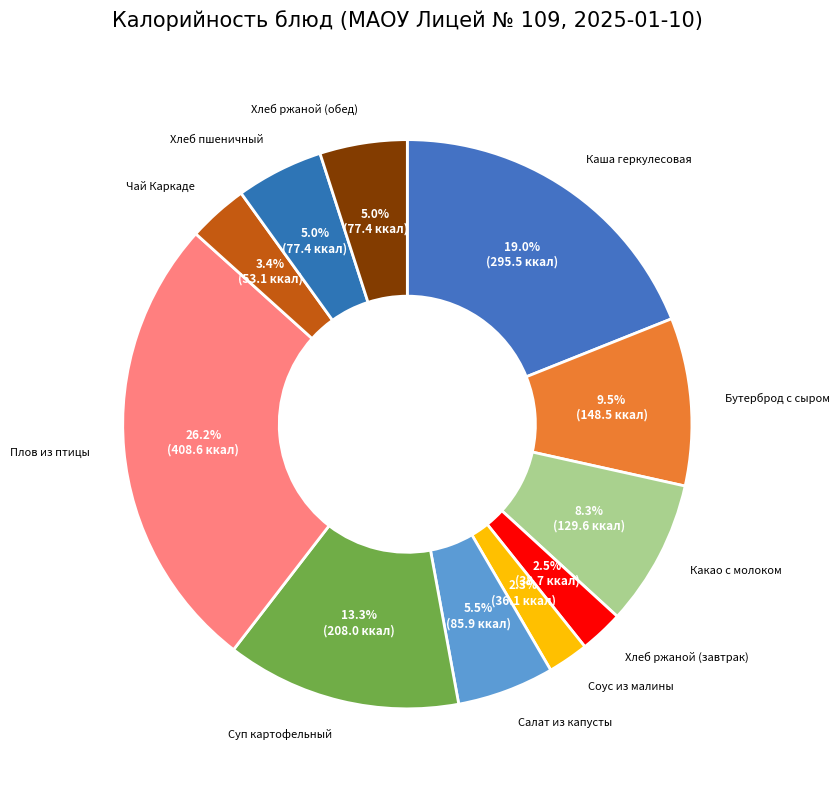

Does any single category account for the majority?

No